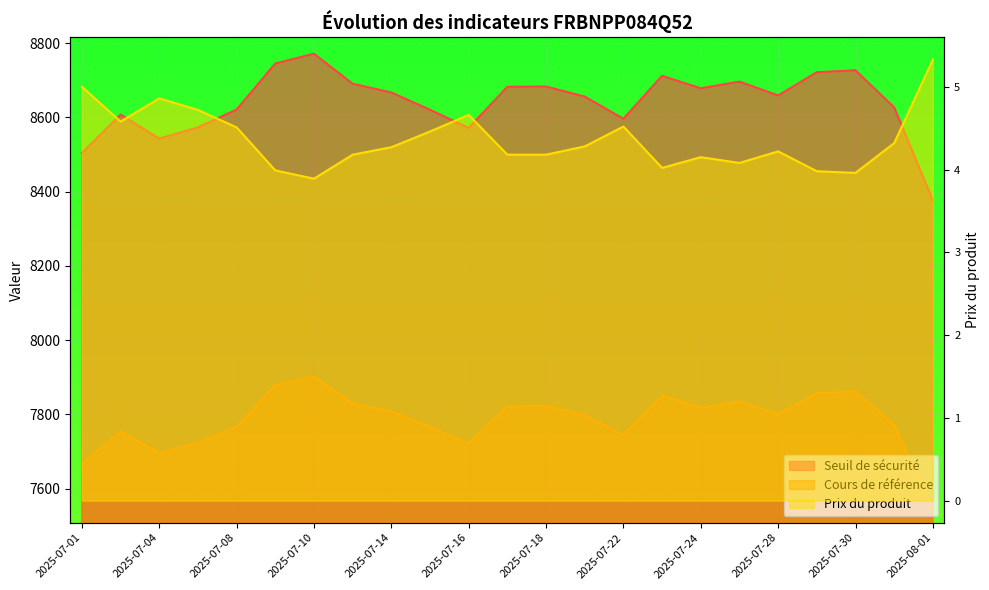

At how many categories does at least one series exceed 5408?

23